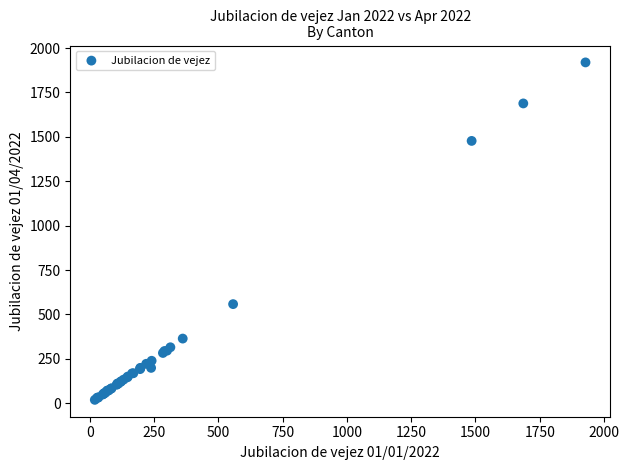

What Y value in the scatter plot is closest to 969?

558